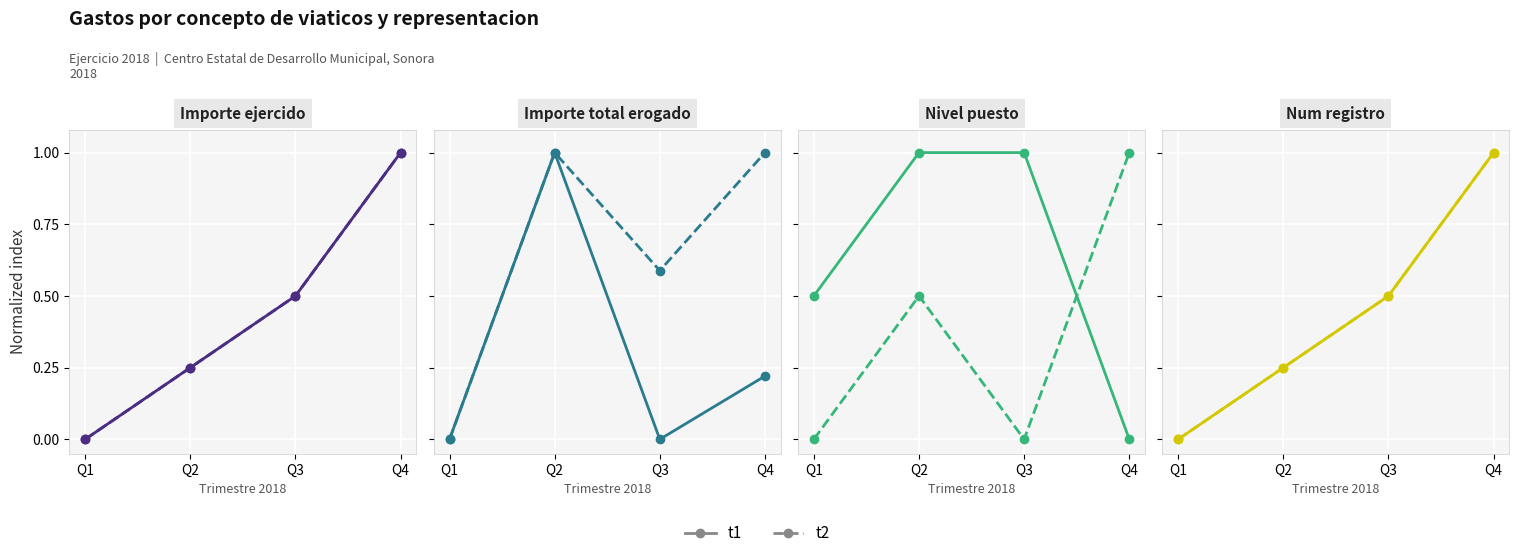

Which series changed the most between Q2 and Q3?

t1